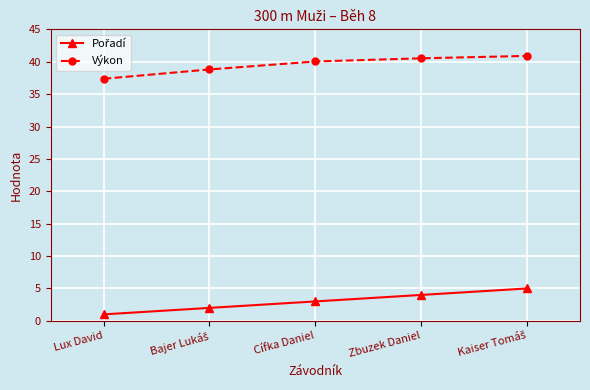

What is the difference between the second highest and minimum values in the Výkon series?

3.2